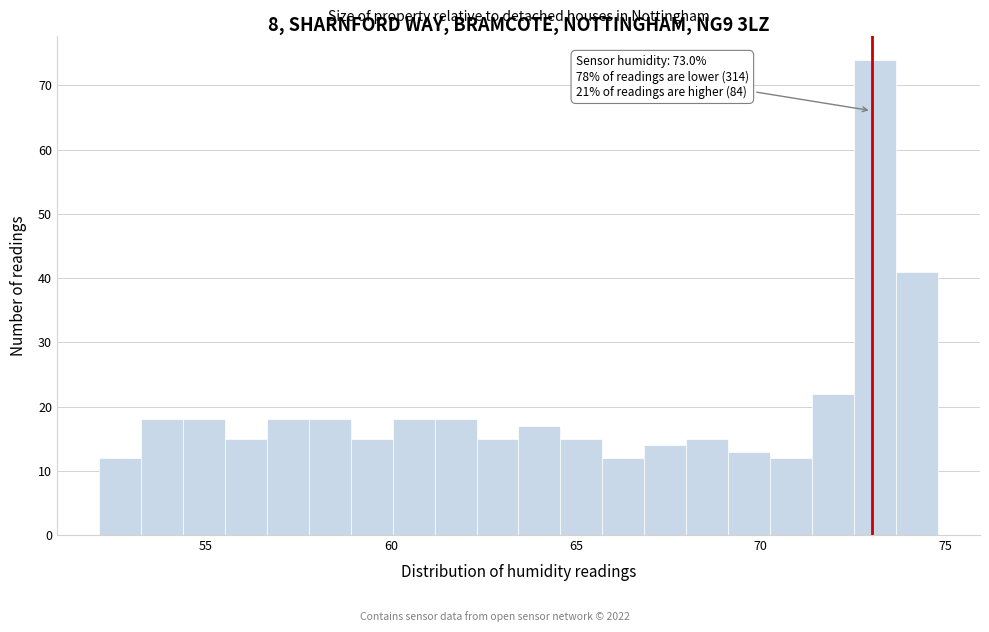

Read against the x-axis, roughly where is the centre of the tallest bar?

73.0